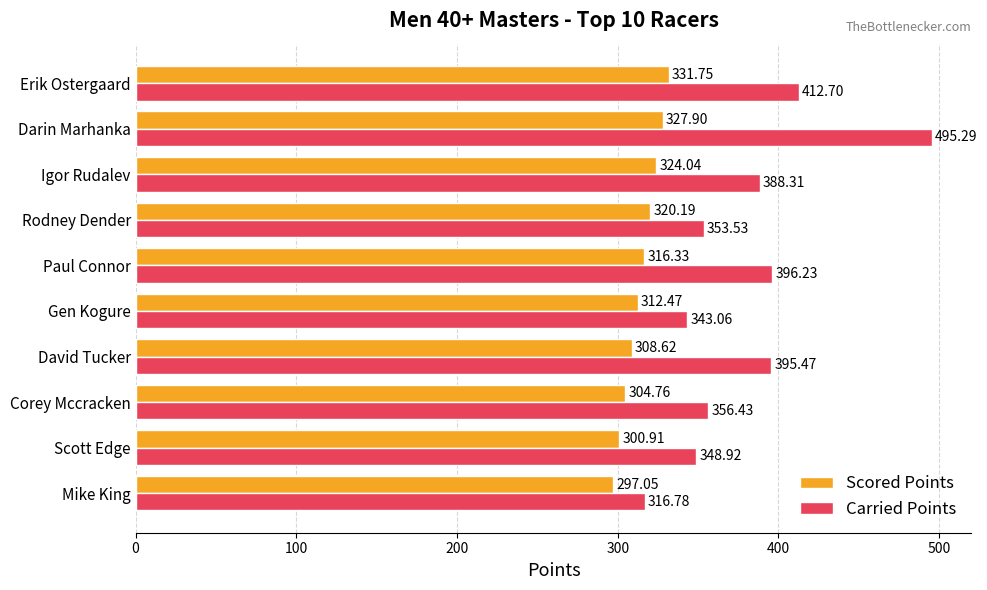

What is the difference between the highest and lowest values at Mike King?

19.7